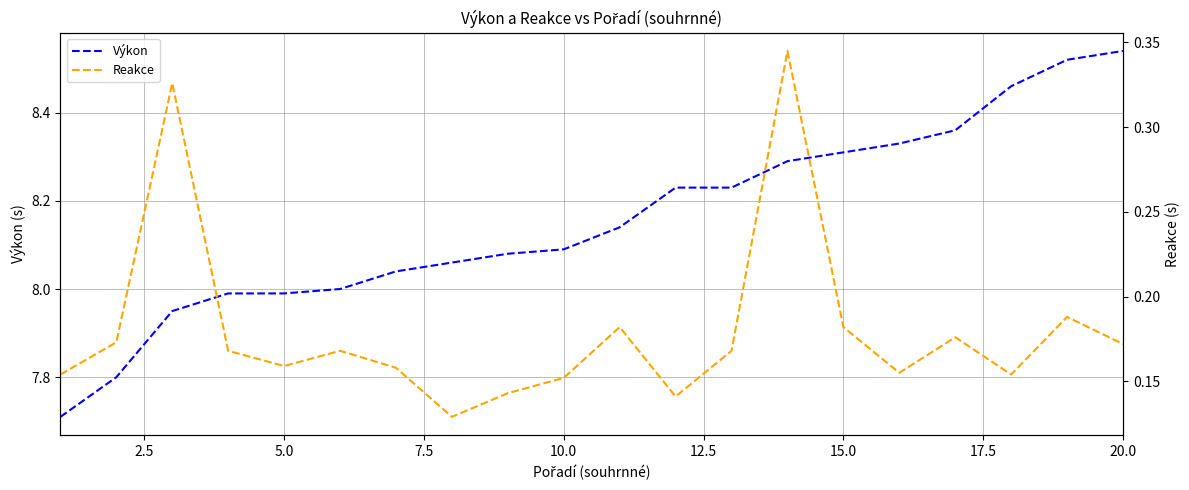

True or false: Výkon and Reakce cross at least once.

False